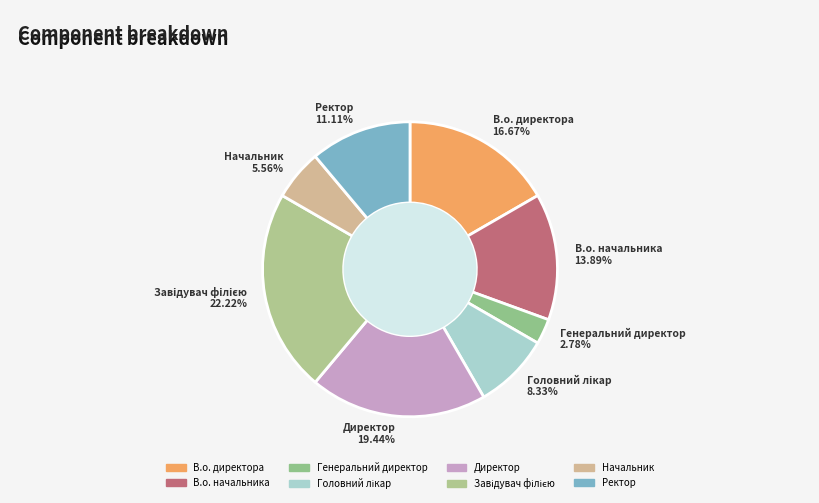

Is there a majority slice in this chart?

No